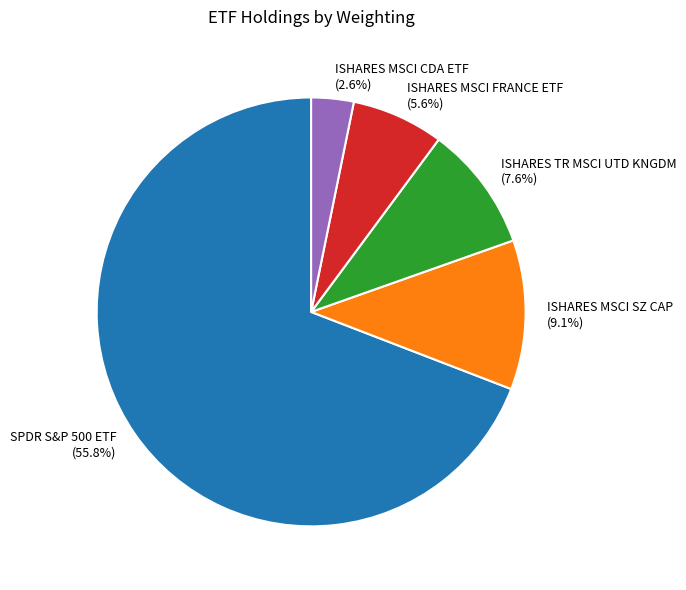

What is the ratio of the value at SPDR S&P 500 ETF TR TR UNIT to the value at ISHARES MSCI SZ CAP ETF?

6.1